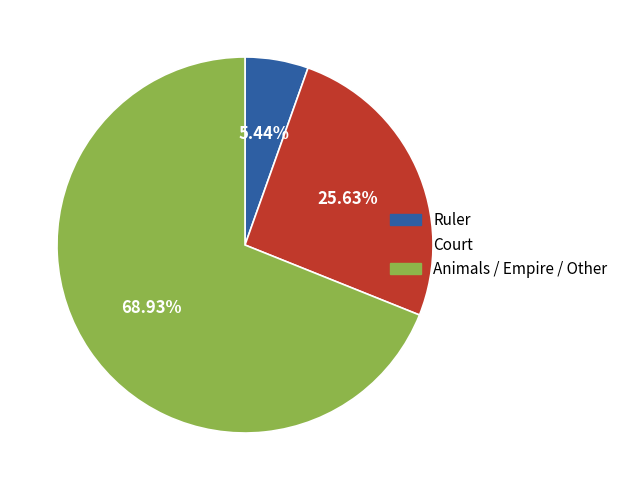

Rank the categories by value from highest to lowest.

Animals / Empire / Other, Court, Ruler